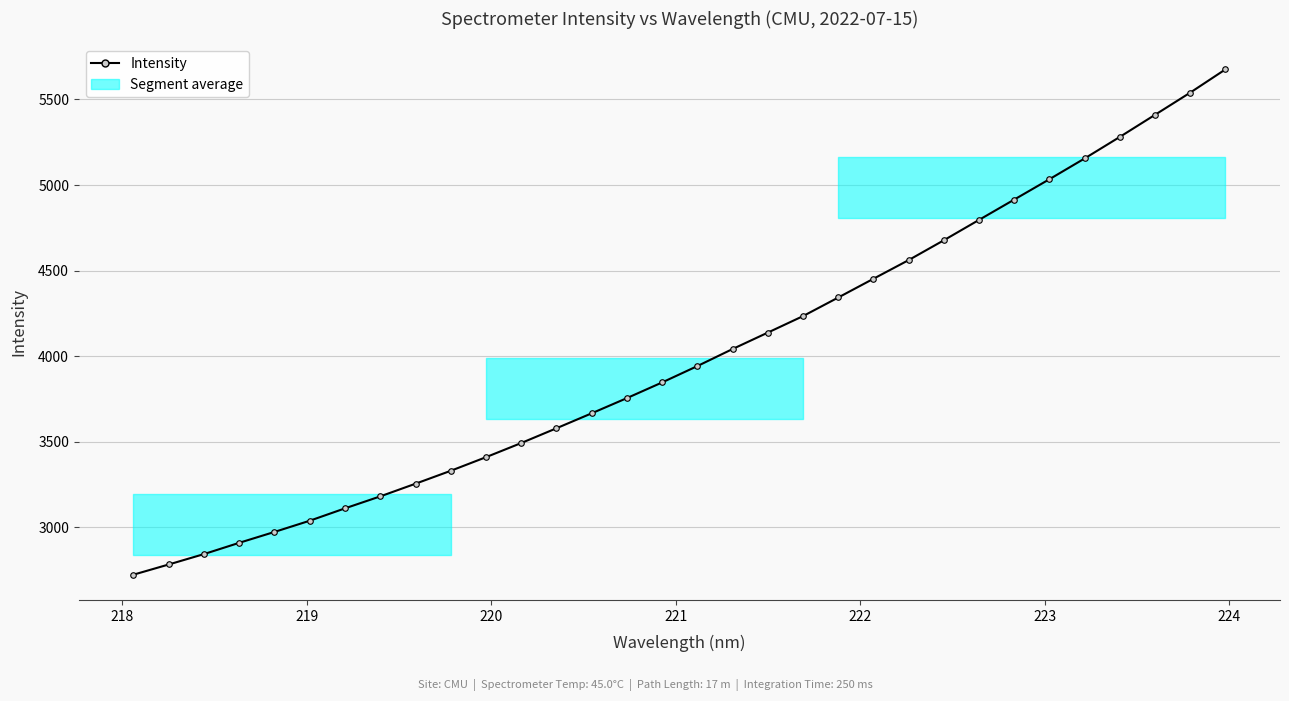

What is the value of the 5th point from the left?

2973.4